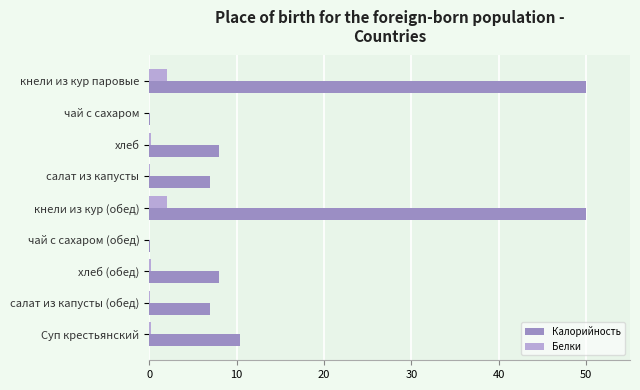

What is the greatest value displayed?

50.0